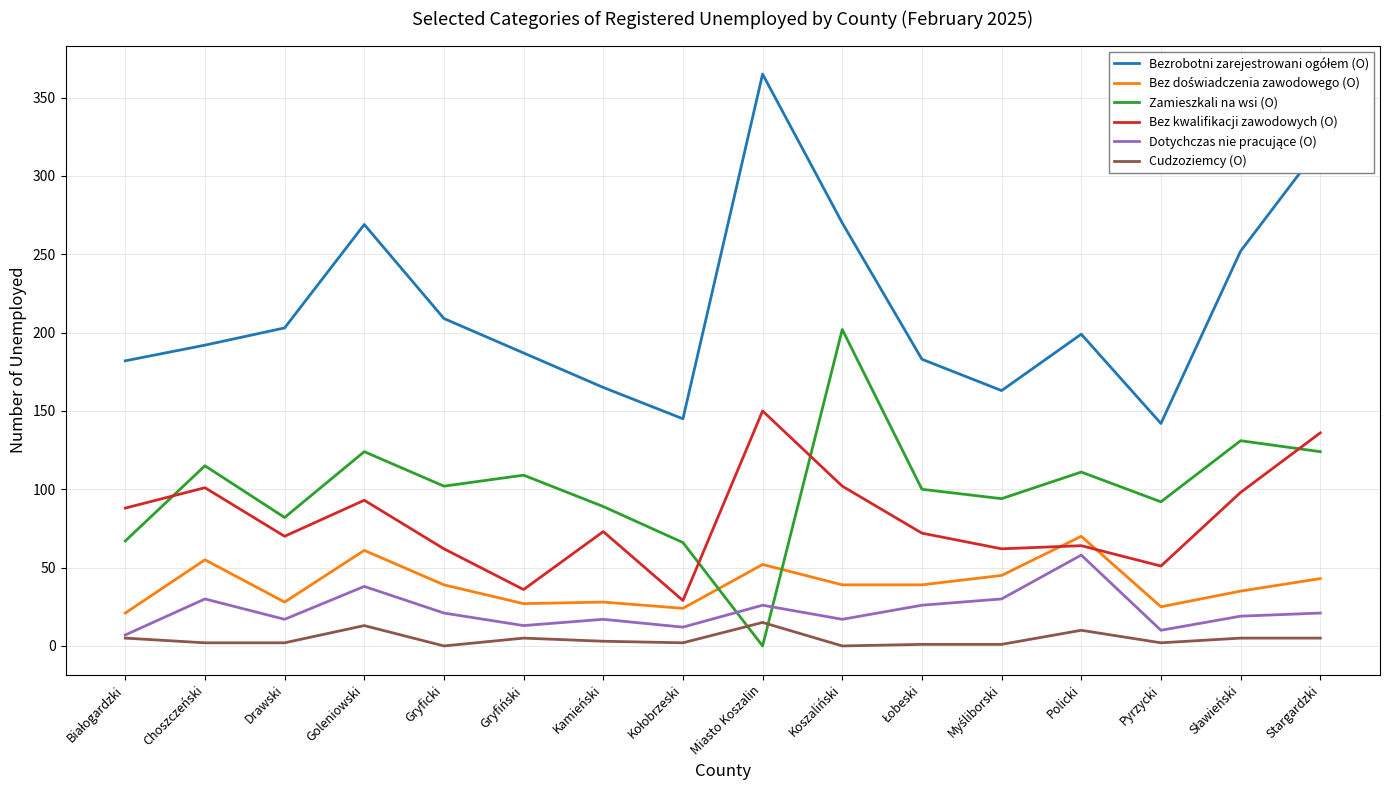

At which category does the chart reach its peak across all series?

Miasto Koszalin